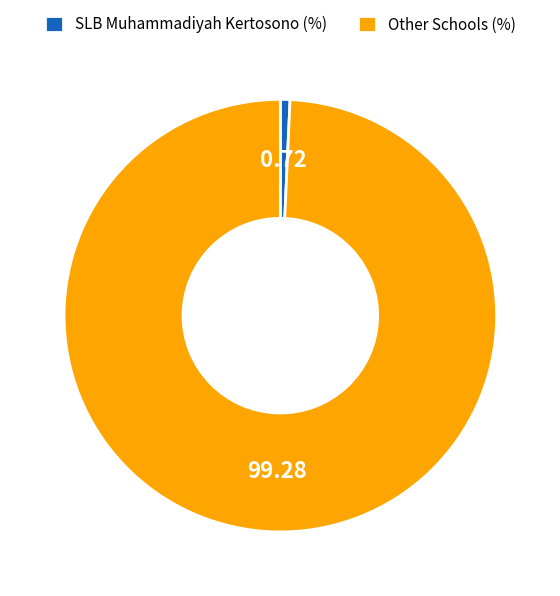

Which category has the smallest portion of the pie?

SLB Muhammadiyah Kertosono (%)